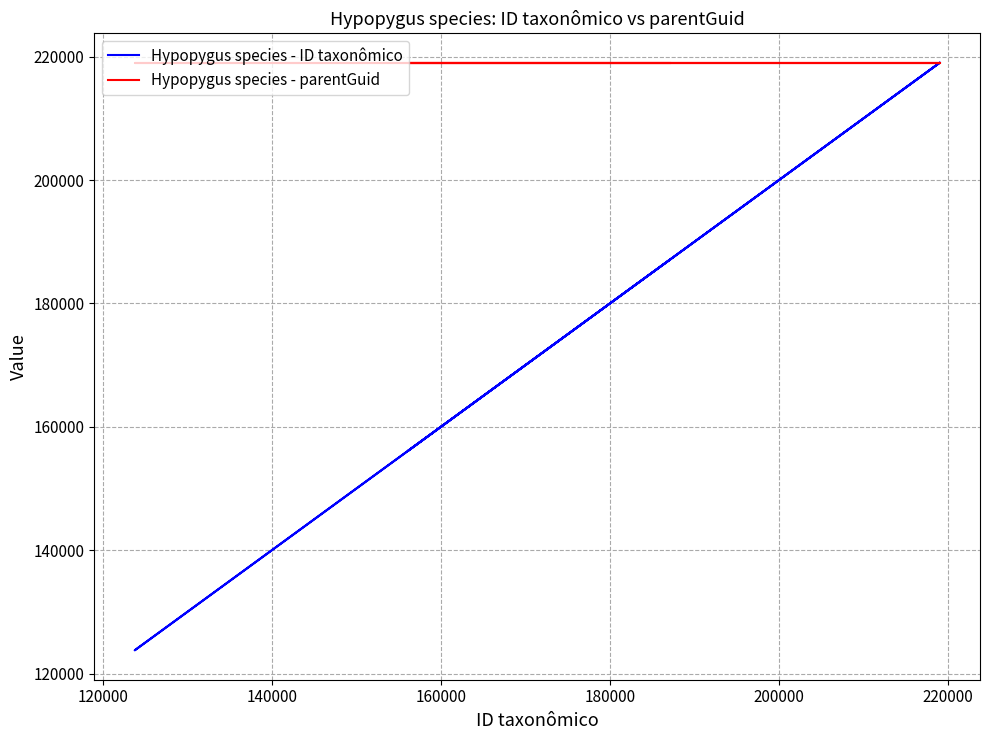

Does the chart have visible grid lines?

Yes